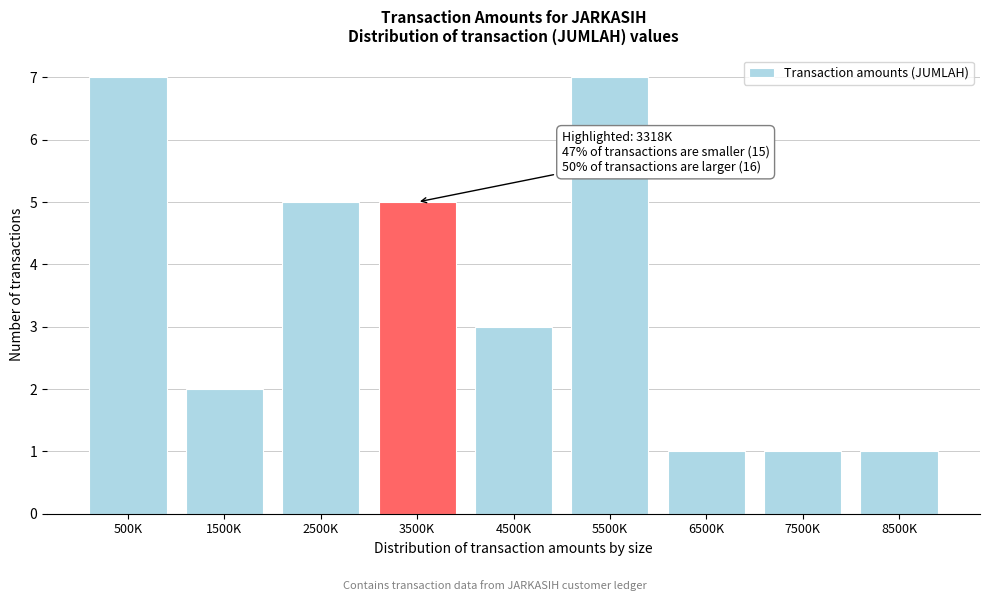

Reading left to right, list all the values displayed in this chart.

500K=7	1500K=2	2500K=5	3500K=5	4500K=3	5500K=7	6500K=1	7500K=1	8500K=1